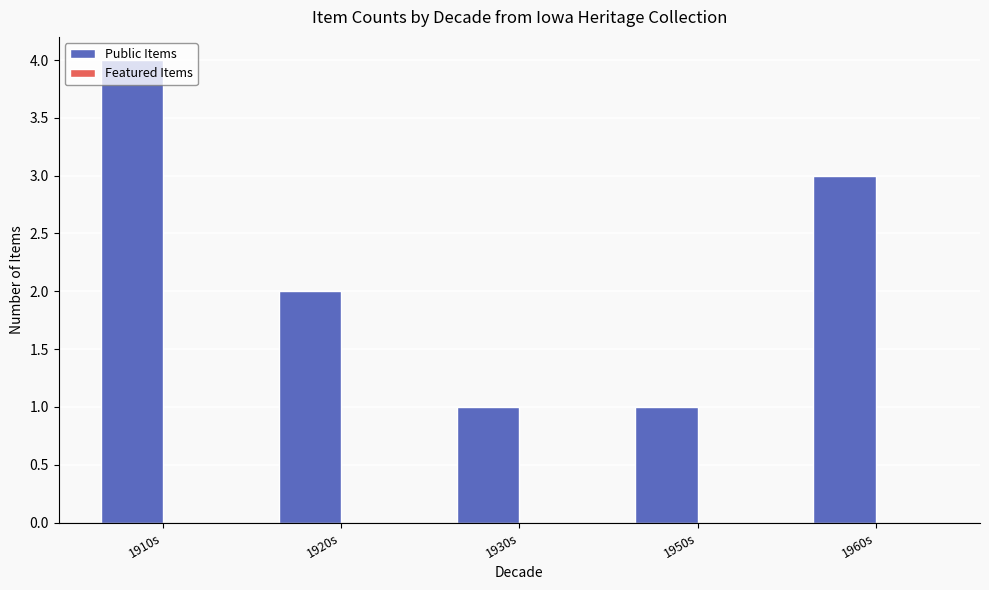

What is the sum of all values?

11